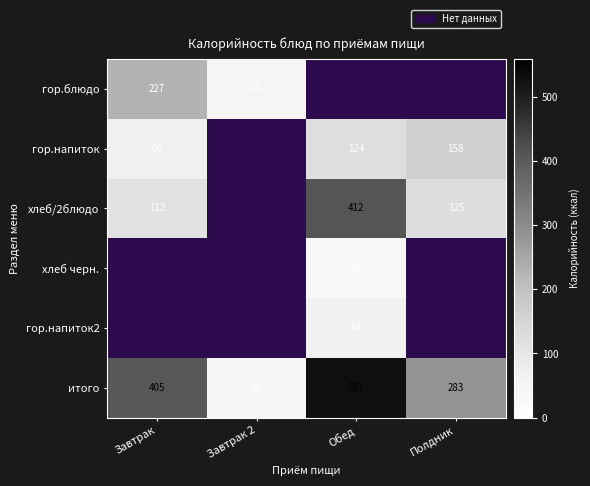

Which has a higher value, Завтрак 2 or Обед?

Обед